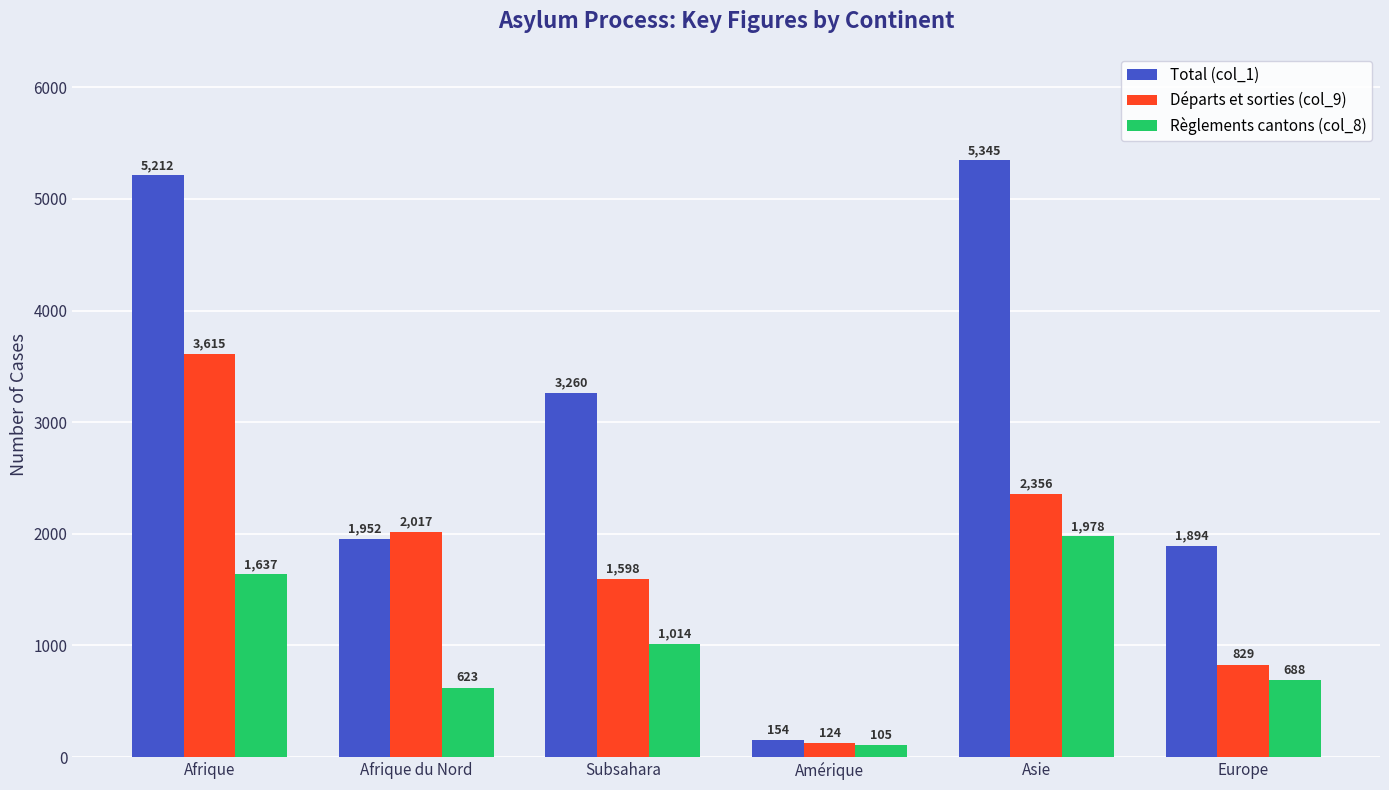

The Règlements cantons (col_8) series shows 1637 at Afrique. True or false?

True